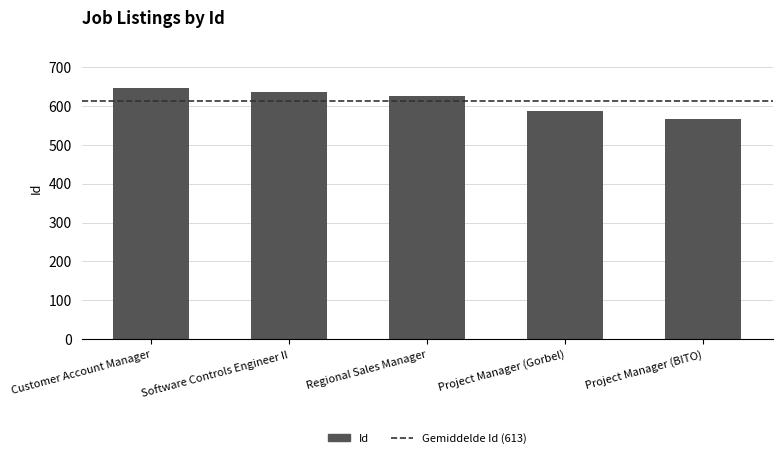

What is the sum of the values at Software Controls Engineer II and Customer Account Manager?

1283